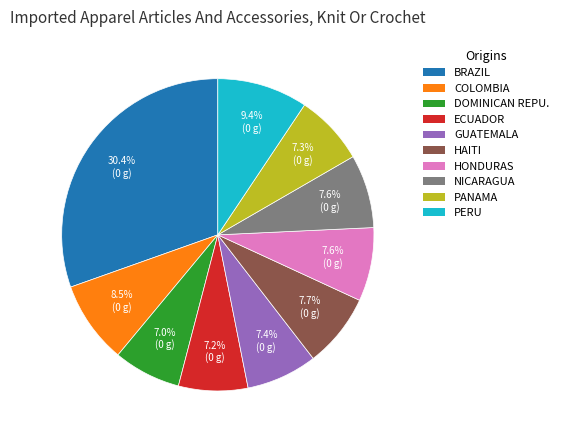

How many slices are in this pie chart?

10